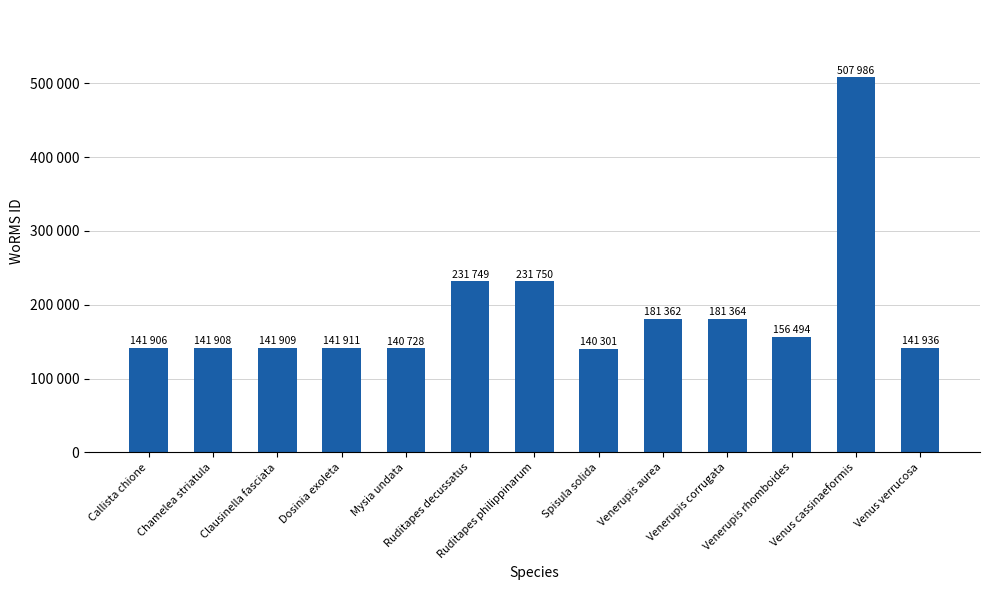

What is the label of the 2nd bar from the right?

Venus cassinaeformis